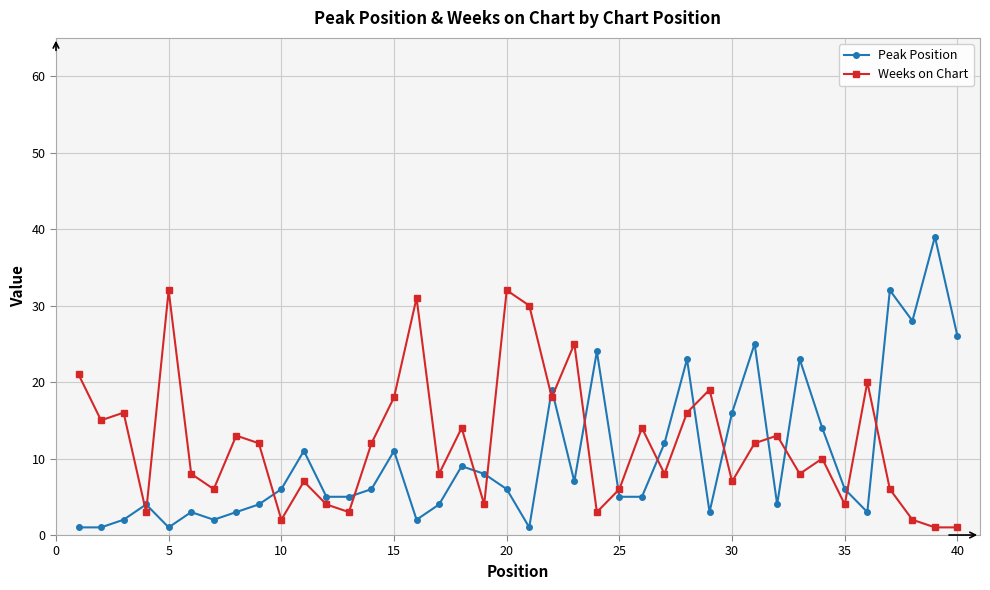

True or false: Weeks on Chart and Peak Position intersect in this chart.

True